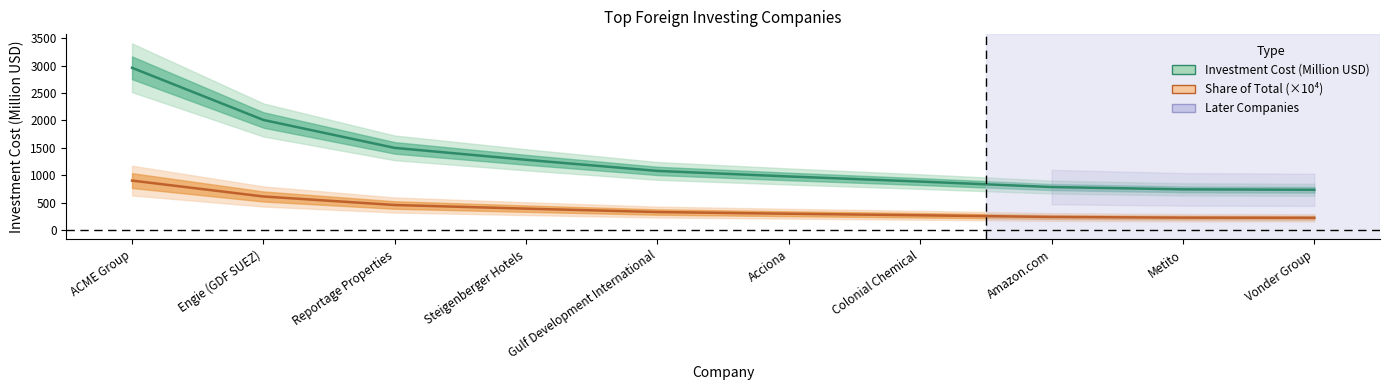

Does the chart have visible grid lines?

No